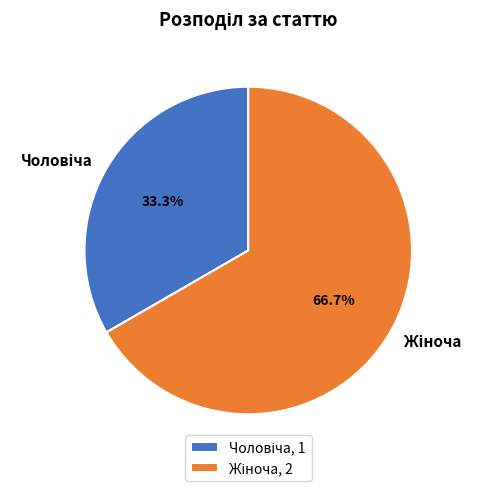

Which slice is the largest?

Жіноча